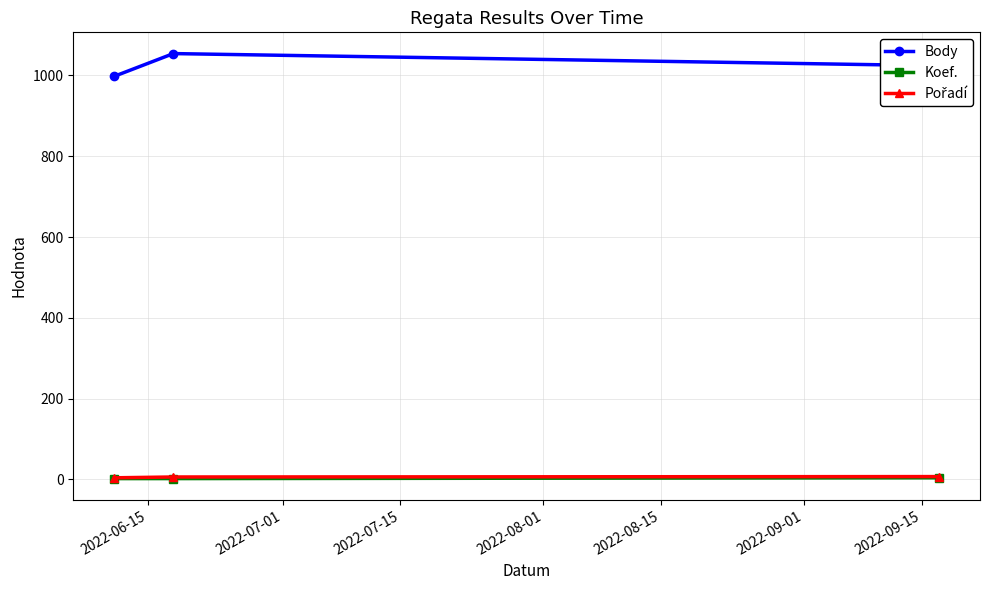

At how many categories does at least one series exceed 566?

3